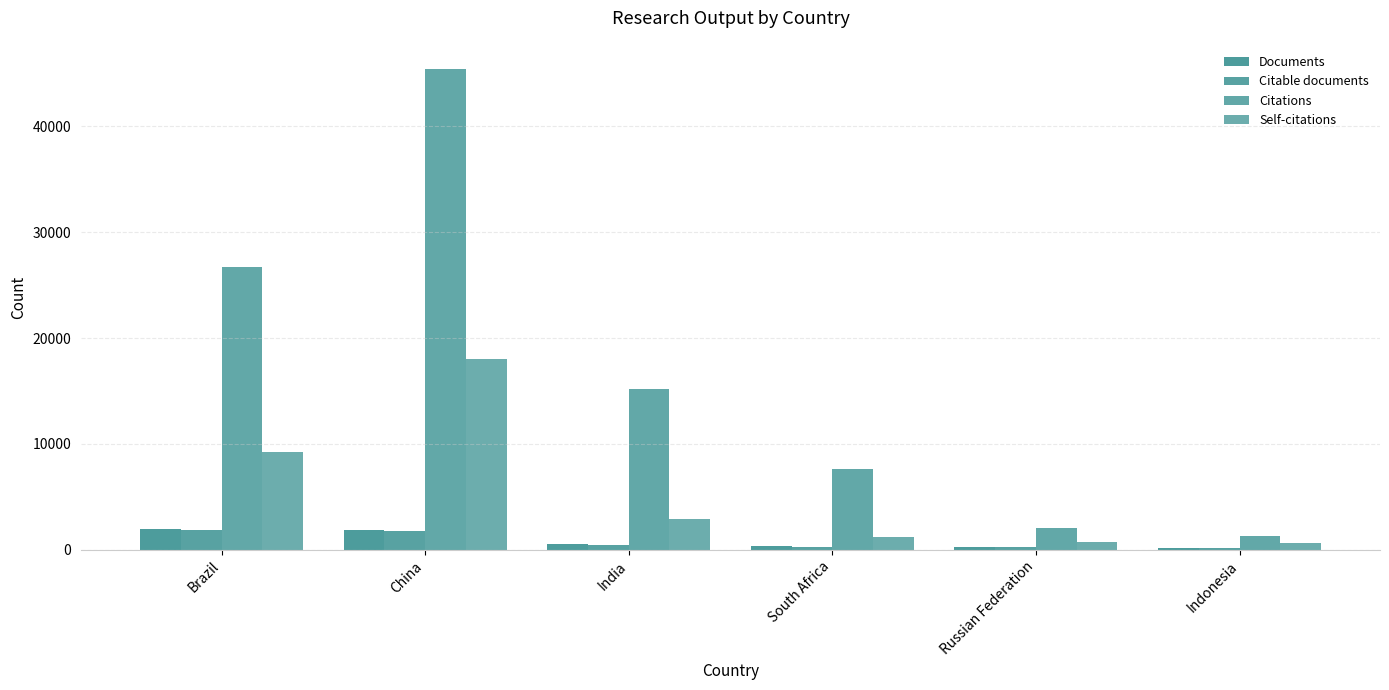

How many data points in Citations are less than 15214?

3